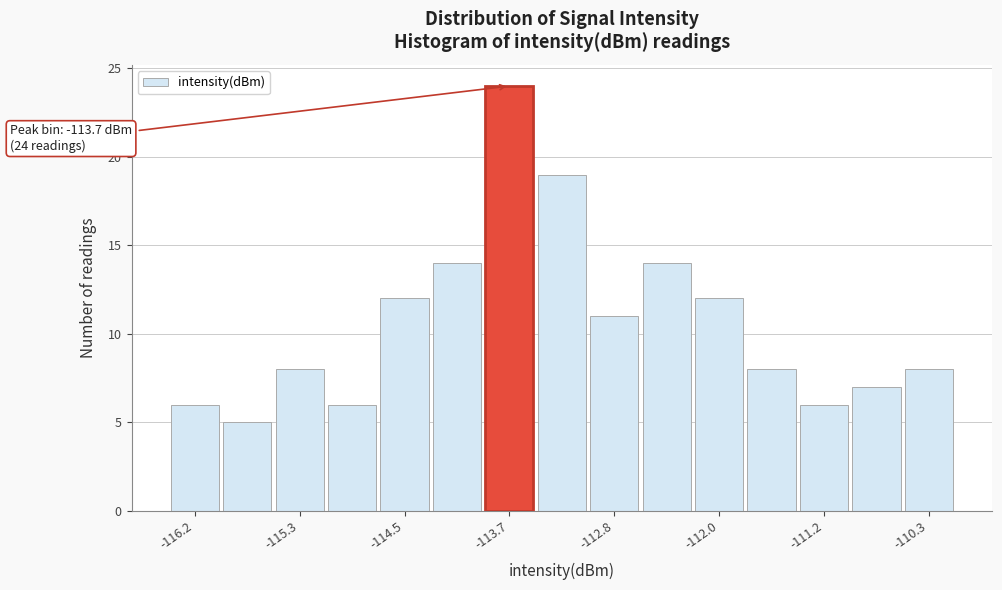

Over which range of the x-axis is the bar tallest?

-113.88 to -113.46